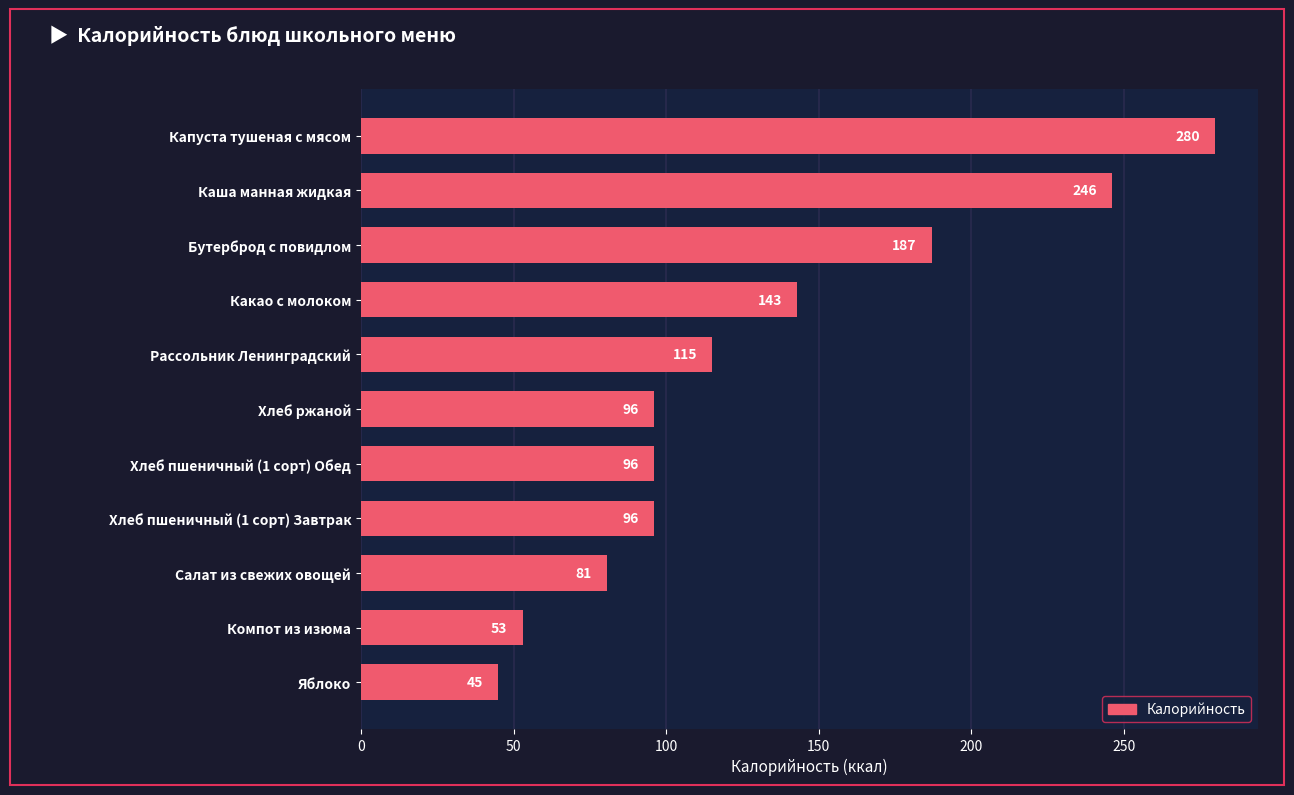

What is the average value?

130.7